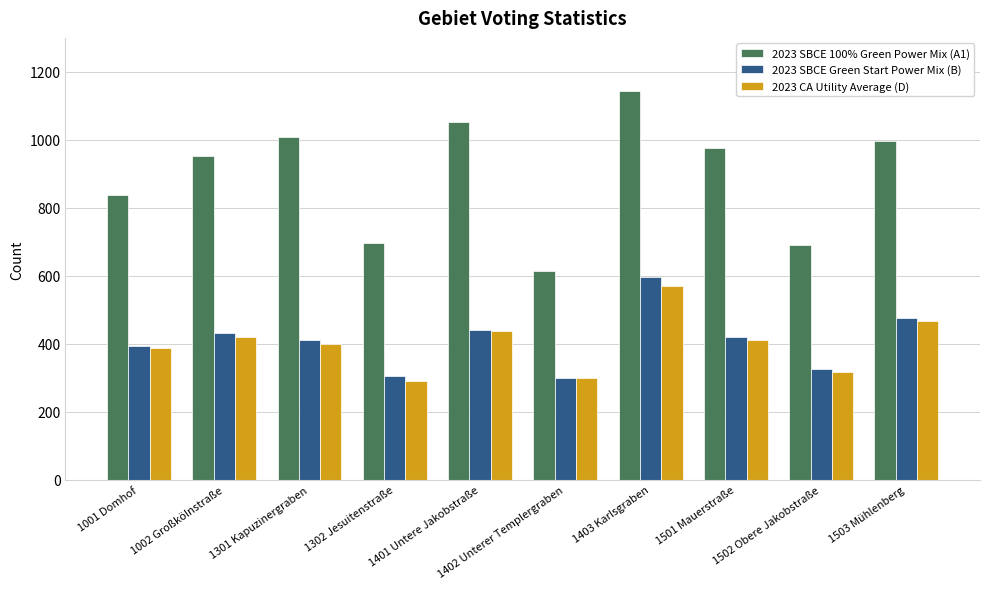

What is the minimum value shown in the chart?

290